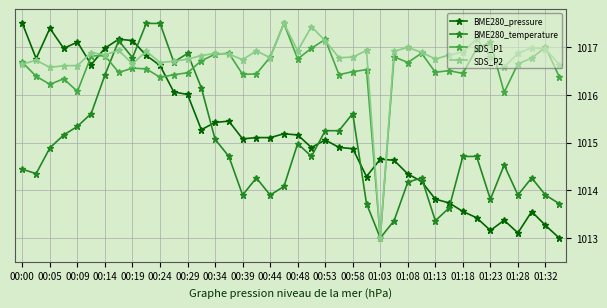

How many values in the SDS_P2 series exceed 1016?

39